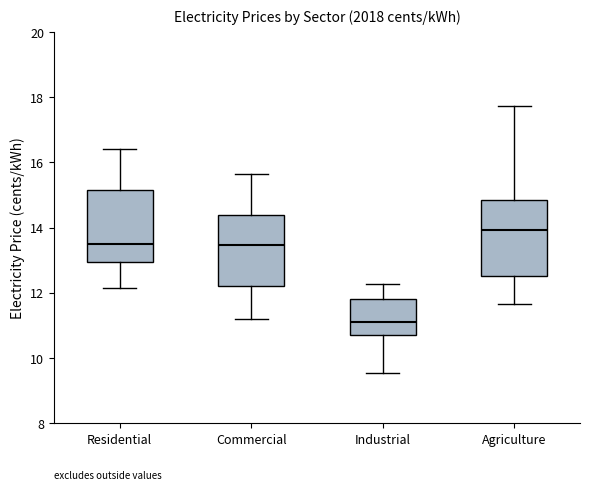

Reading left to right, read every box against the y-axis: the position of its median line, the range the box covers, and the ends of its whiskers. The values are not printed on the chart, so give them approximately, as read against the axis.

Residential: median 13.4, box 13.0 to 15.2, whiskers 12.2 to 16.4
Commercial: median 13.4, box 12.2 to 14.4, whiskers 11.2 to 15.6
Industrial: median 11.2, box 10.6 to 11.8, whiskers 9.6 to 12.2
Agriculture: median 14.0, box 12.6 to 14.8, whiskers 11.6 to 17.8